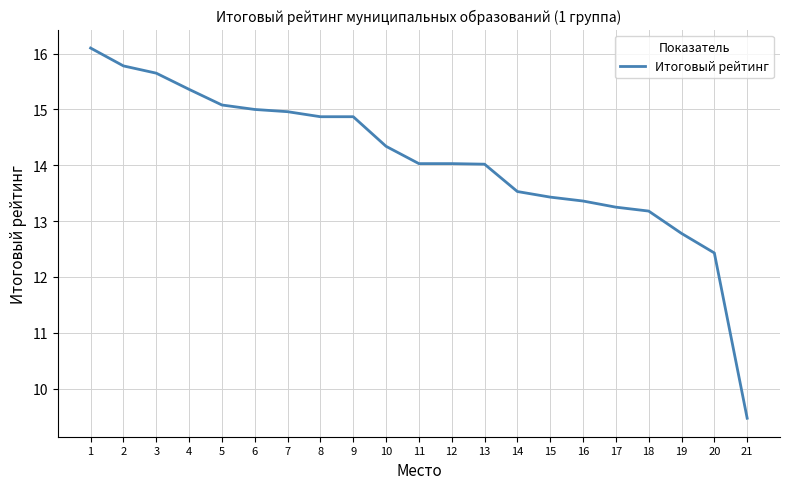

What is the average value?

14.1